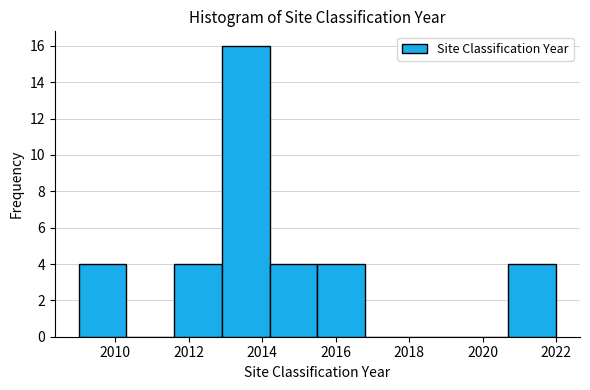

Reading left to right, list every bar in this chart as the range it spans on the x-axis followed by its height. Neither the bar edges nor the heights are printed on the chart, so give them approximately, as read against the axes.

2009.0 to 2010.3: 4
2010.3 to 2011.6: 0
2011.6 to 2012.9: 4
2012.9 to 2014.2: 16
2014.2 to 2015.5: 4
2015.5 to 2016.8: 4
2016.8 to 2018.1: 0
2018.1 to 2019.4: 0
2019.4 to 2020.7: 0
2020.7 to 2022.0: 4